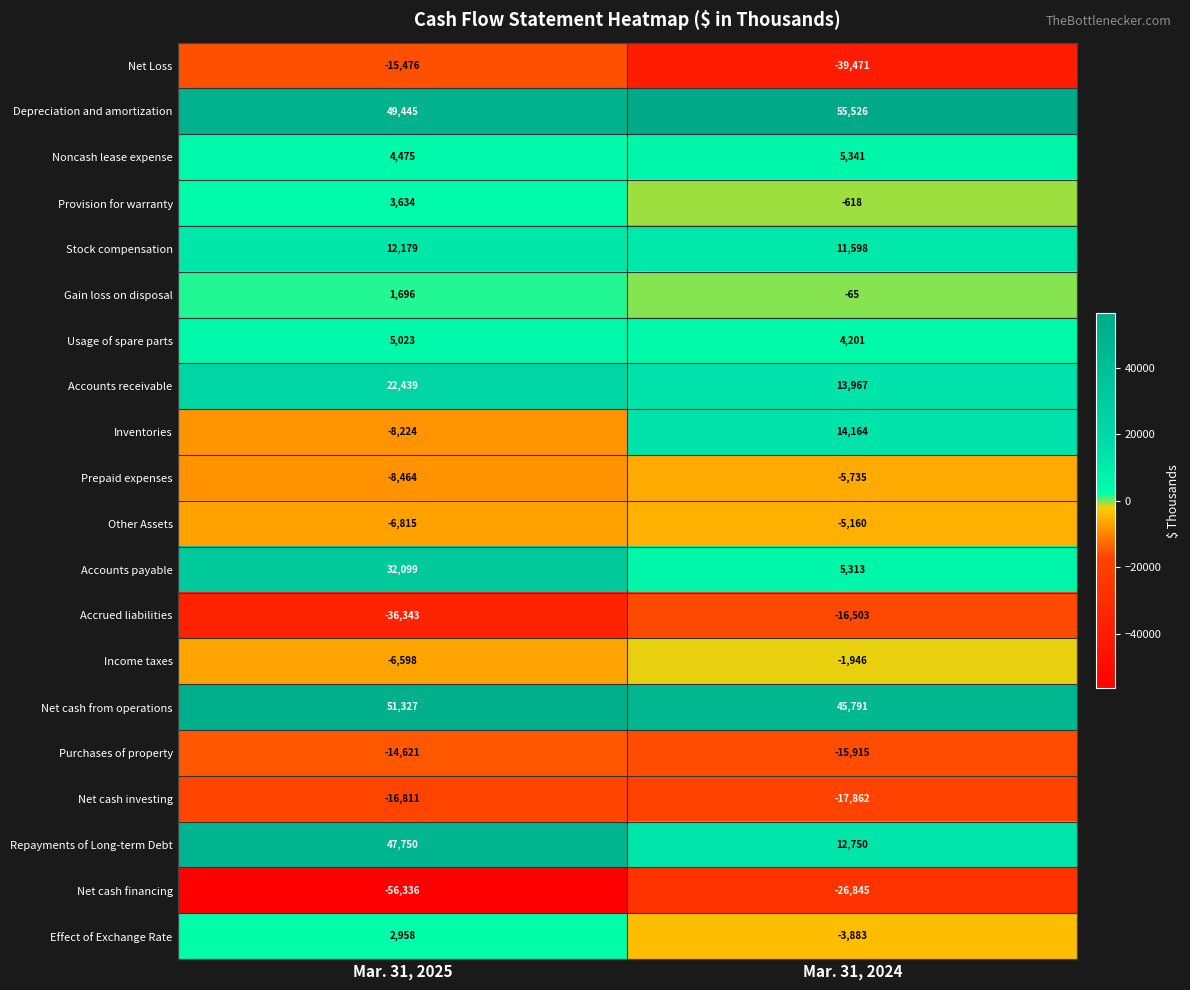

What value does the Effect of Exchange Rate series have at Mar. 31, 2025?

2958